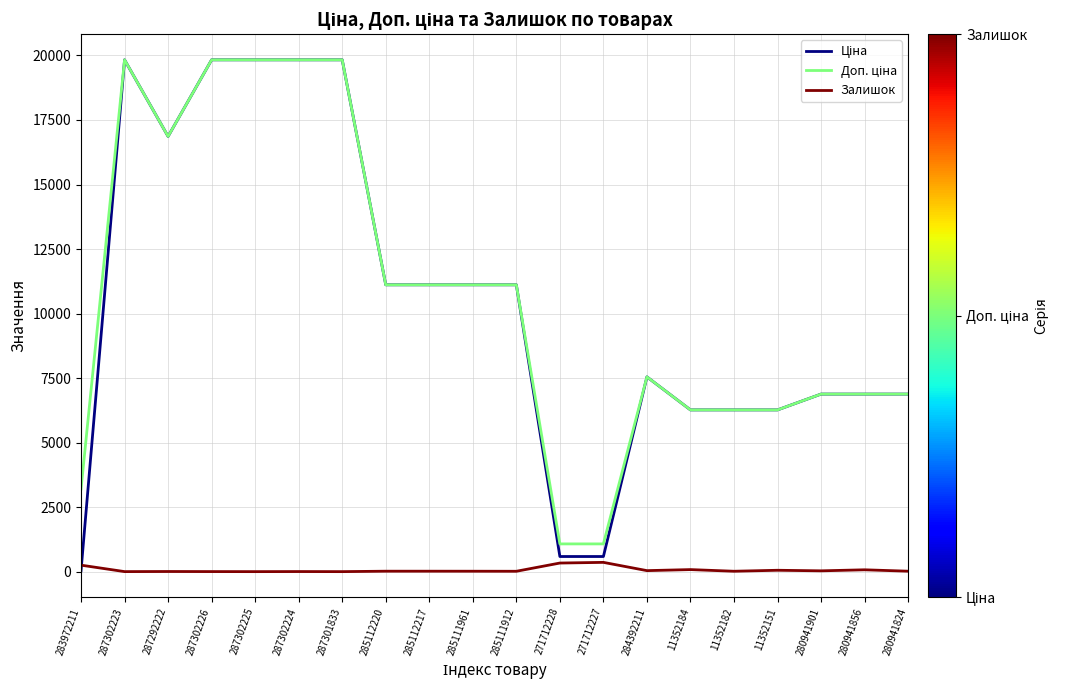

True or false: Залишок has a value of 17.0 at 285112217.

True